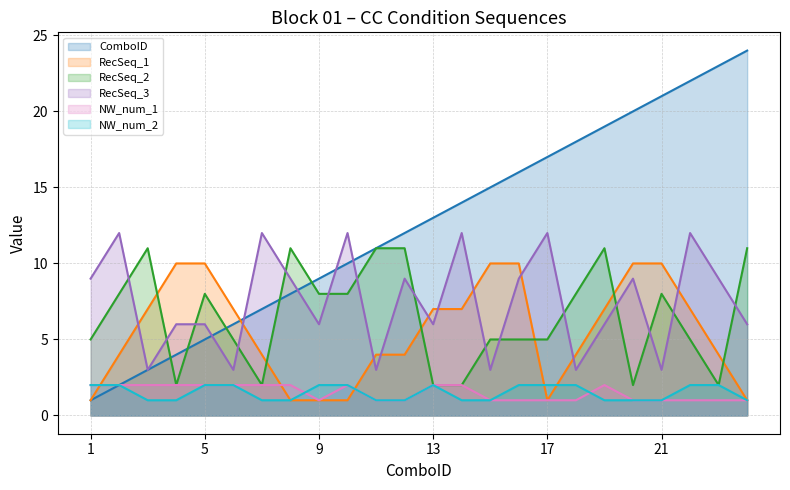

How many data points in RecSeq_3 are less than 9?

12